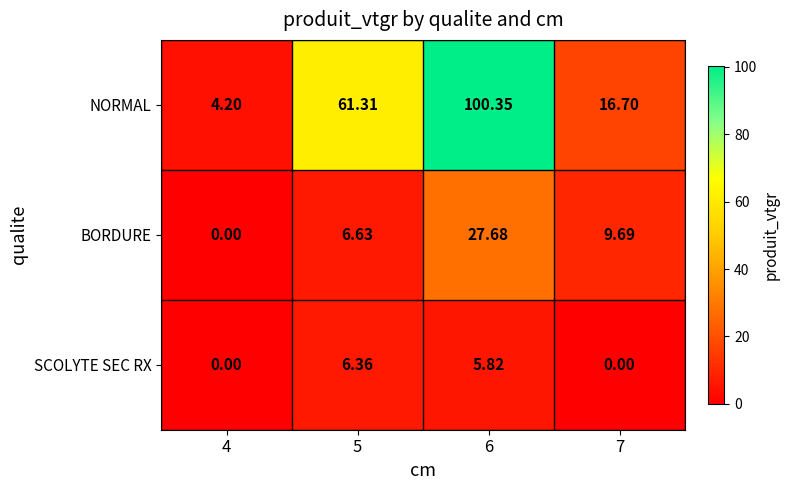

Rank the series by their maximum value, from highest to lowest.

NORMAL, BORDURE, SCOLYTE SEC RX